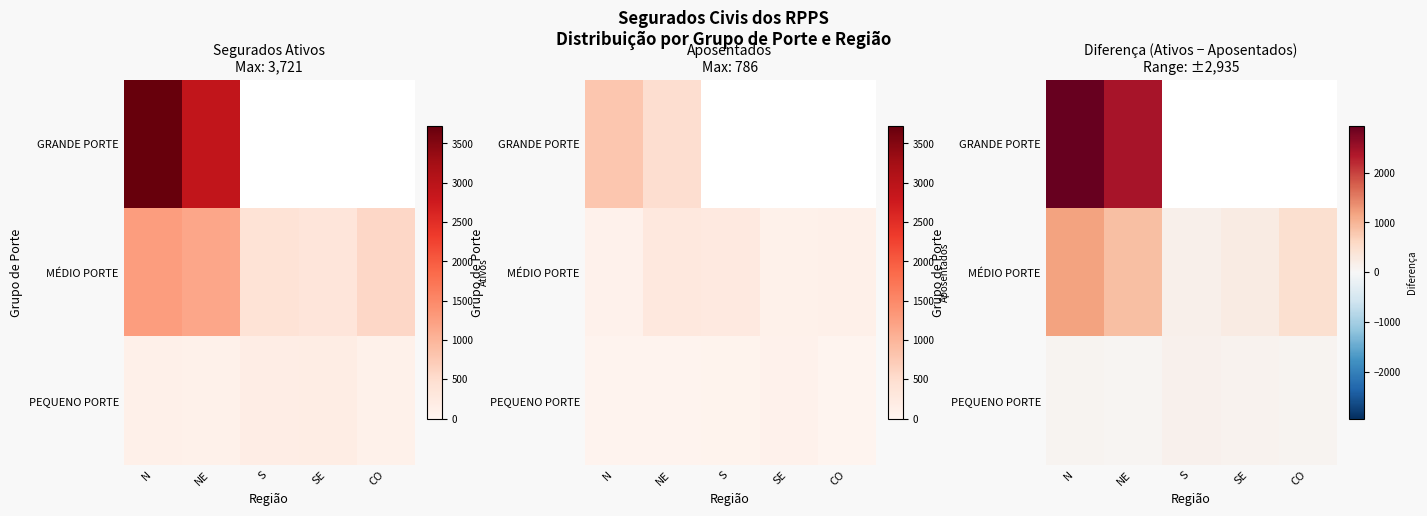

Which label corresponds to the largest value in the chart?

N